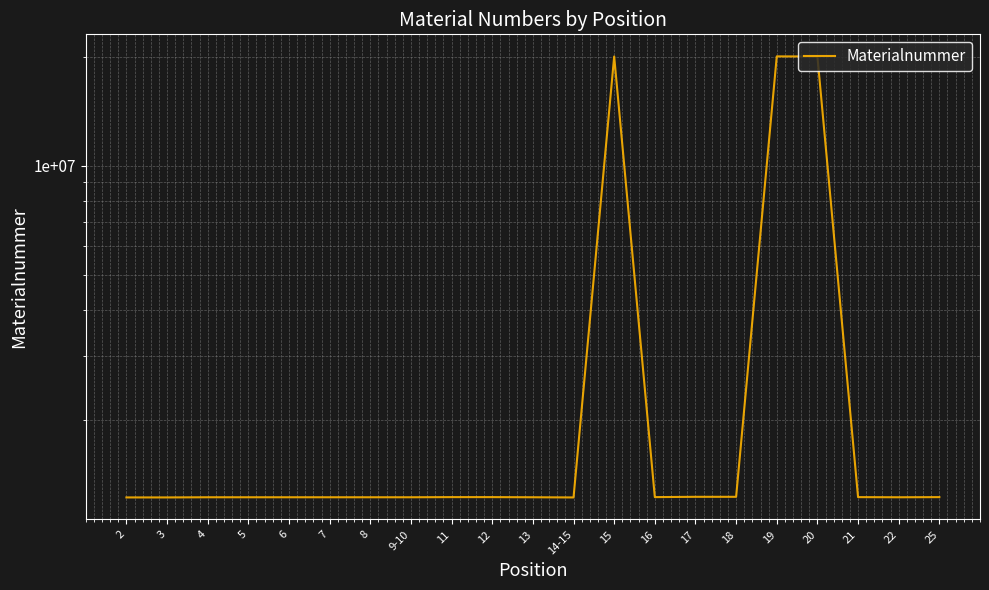

What is the label of the 17th point from the left?

19